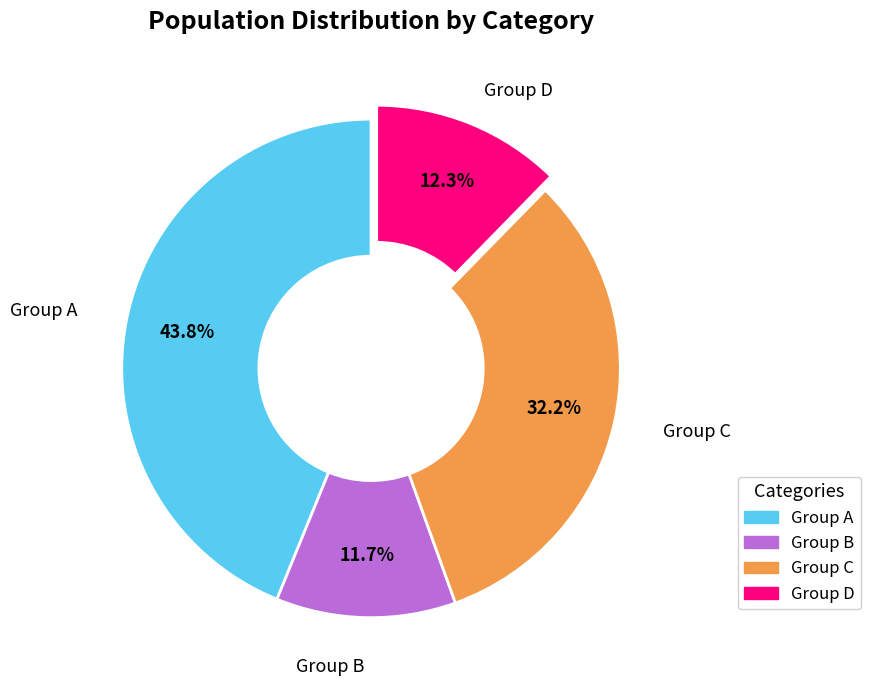

To the nearest percent, what is the average slice percentage?

25%